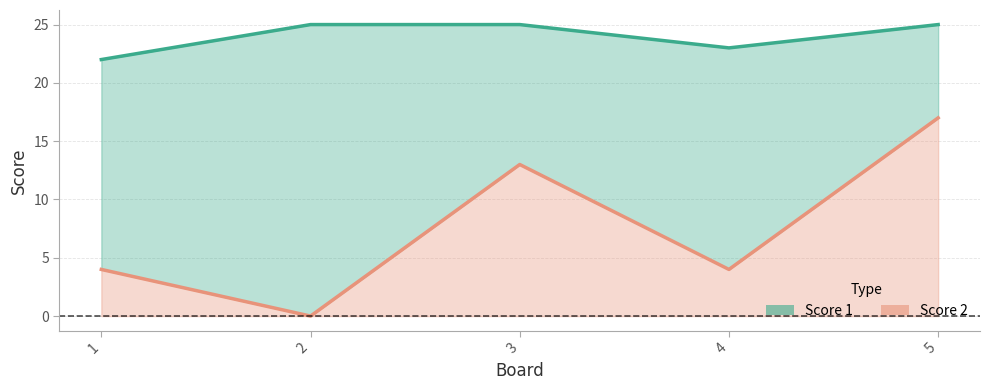

At 5, list the series in order from largest to smallest.

Score 1, Score 2